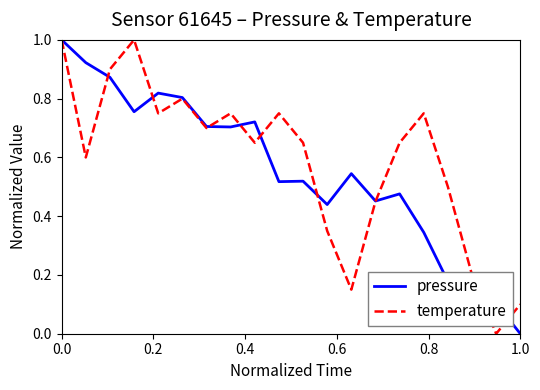

How many categories are shown in the chart?

20